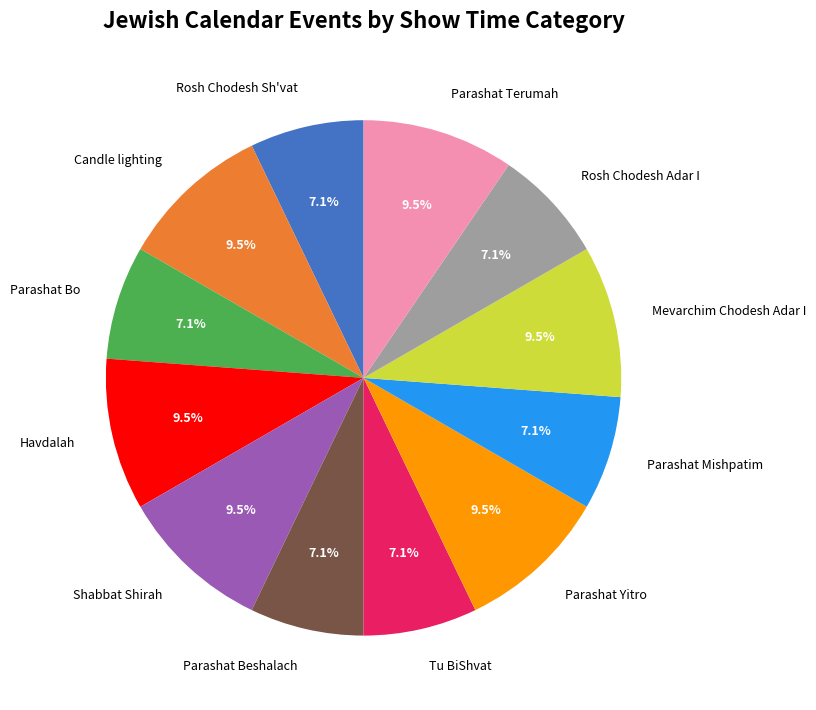

Which has a higher value, Shabbat Shirah or Rosh Chodesh Adar I?

Shabbat Shirah